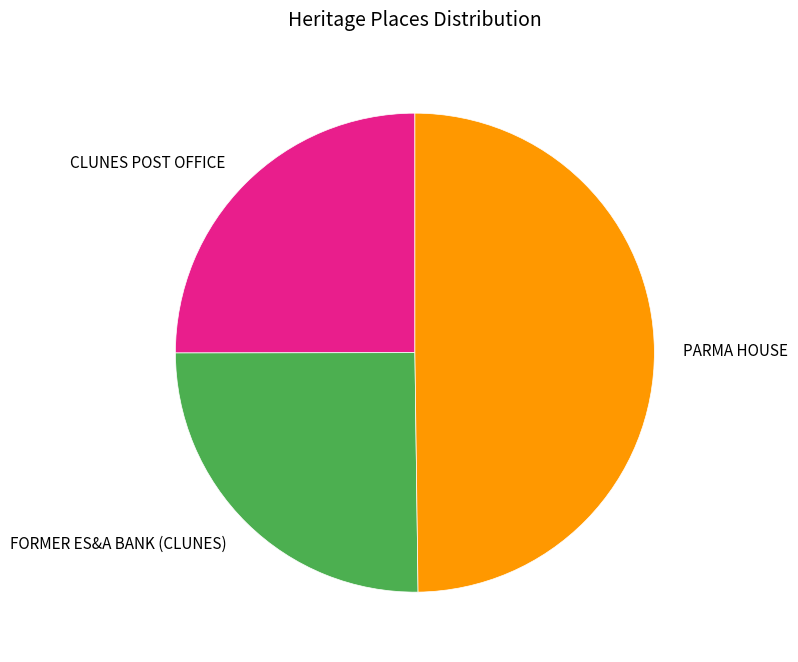

Combined, do FORMER ES&A BANK (CLUNES) and PARMA HOUSE account for over 50%?

Yes